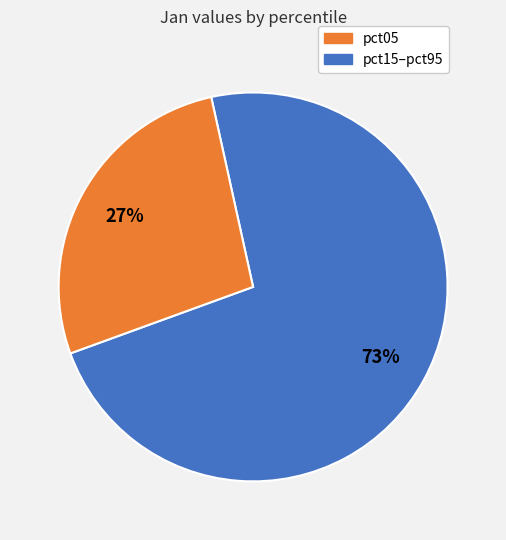

To the nearest percent, what is the difference between the largest and smallest slice percentages?

46%